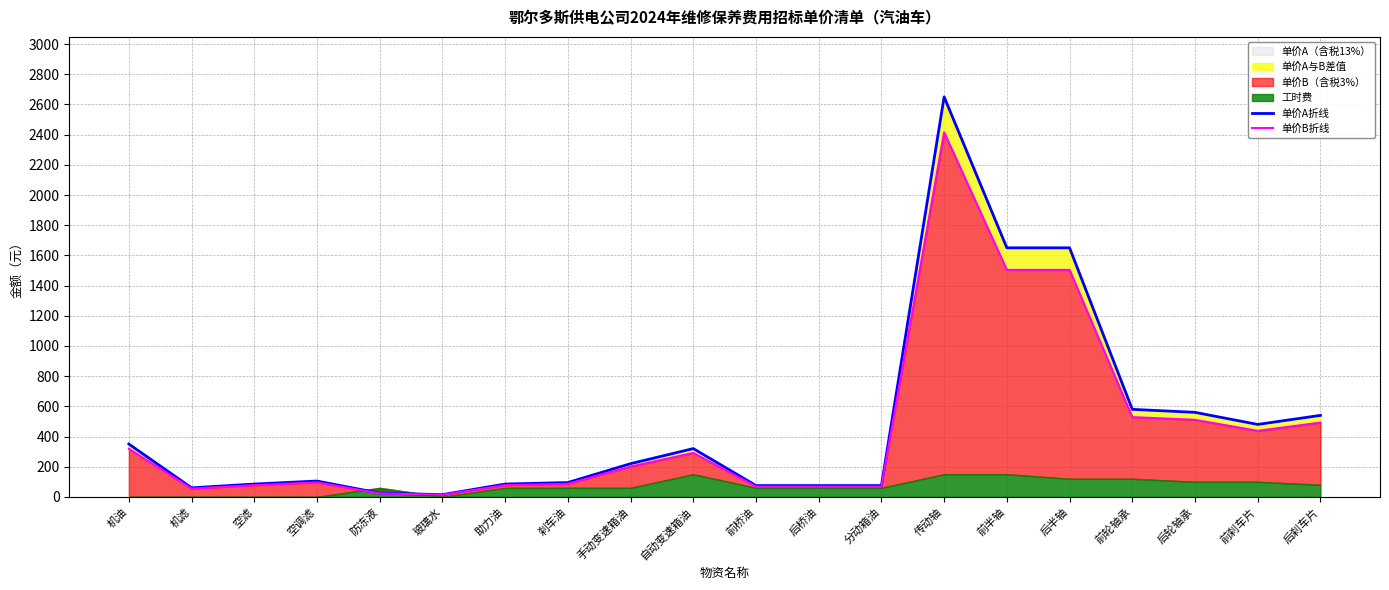

What is the value of the 单价B折线 point at the 11th from the left?

68.4